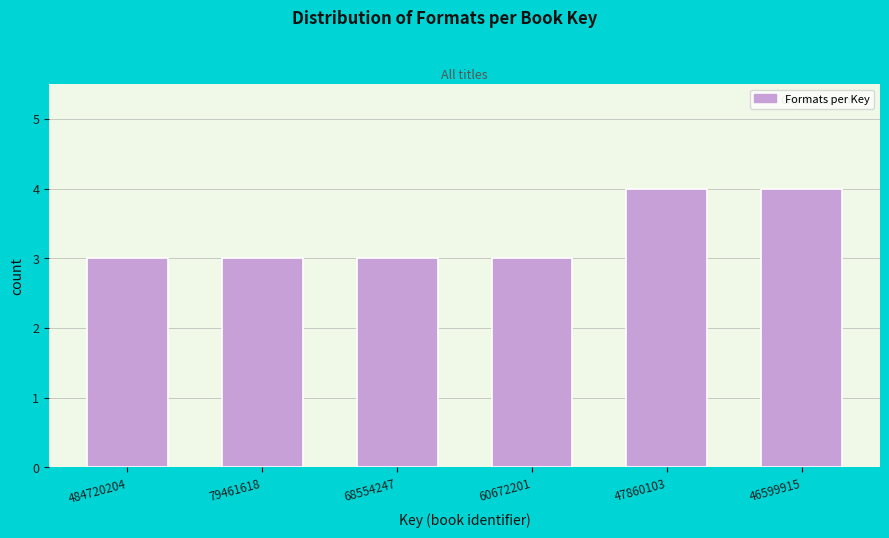

Reading left to right, what are all the values shown in this chart?

3	3	3	3	4	4